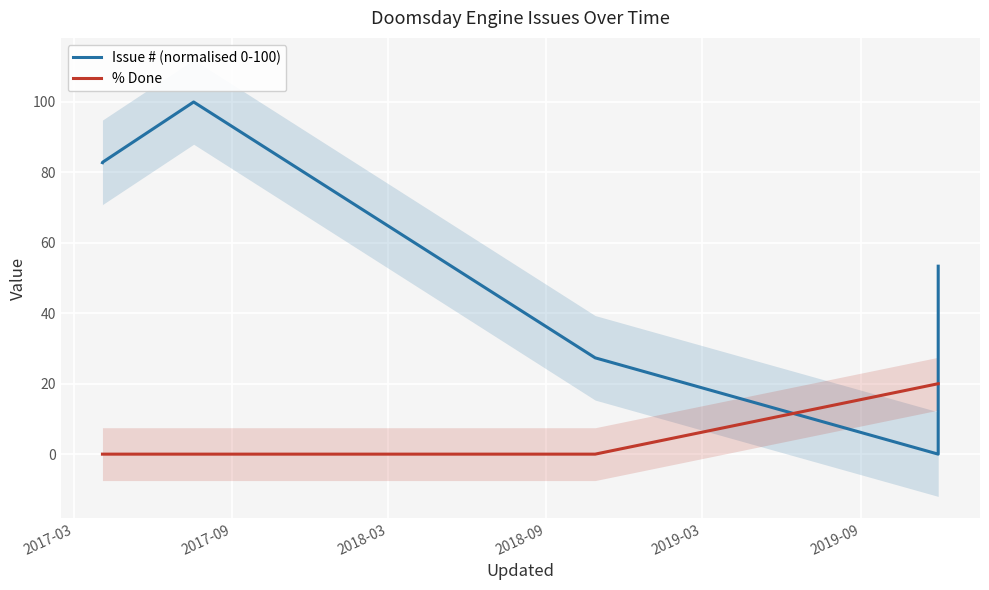

After their last crossing, which series has the higher values: Issue # (normalised 0-100) or % Done?

Issue # (normalised 0-100)